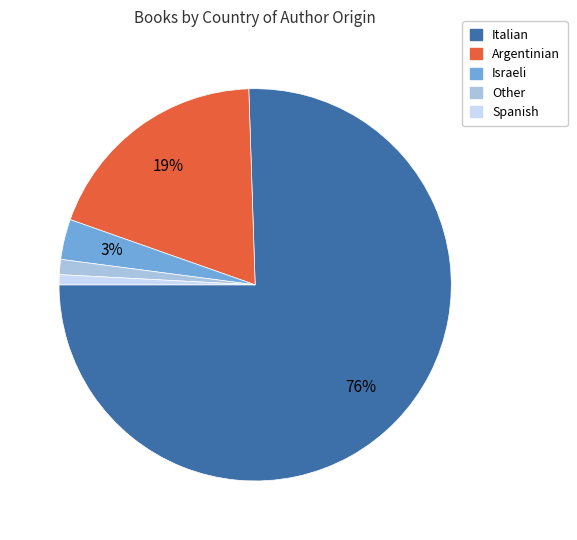

Is there a majority slice in this chart?

Yes